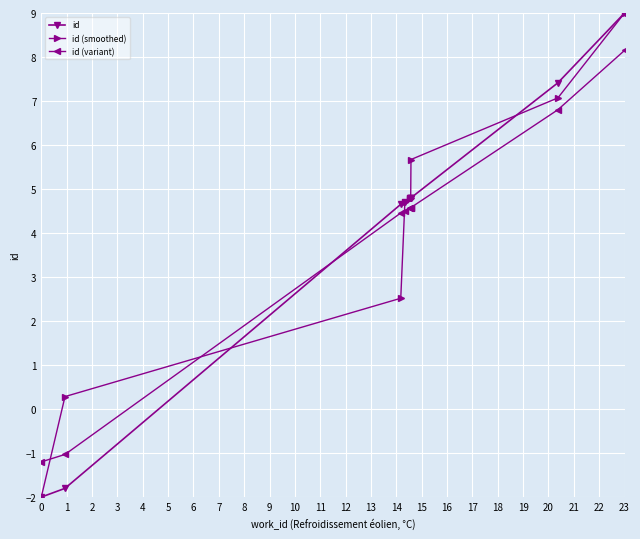

What is the lowest value of the id (variant) series?

-1.2